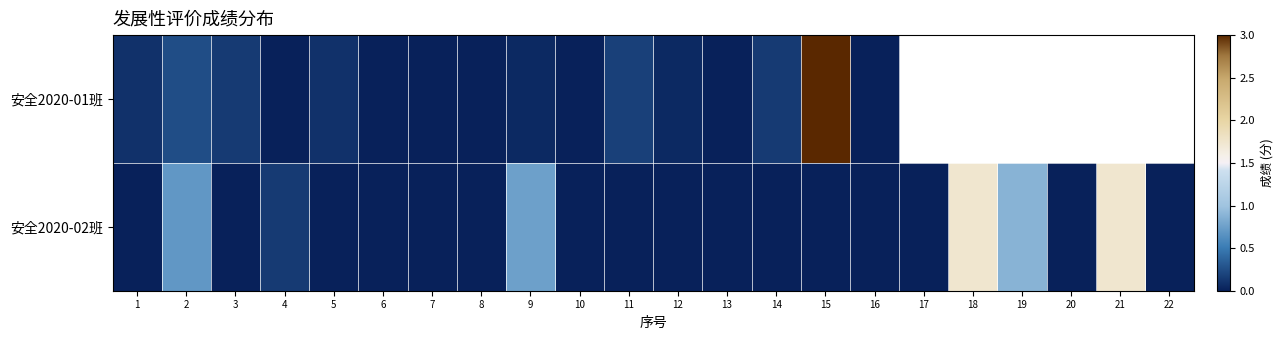

Which series has the widest spread of values?

安全2020-01班